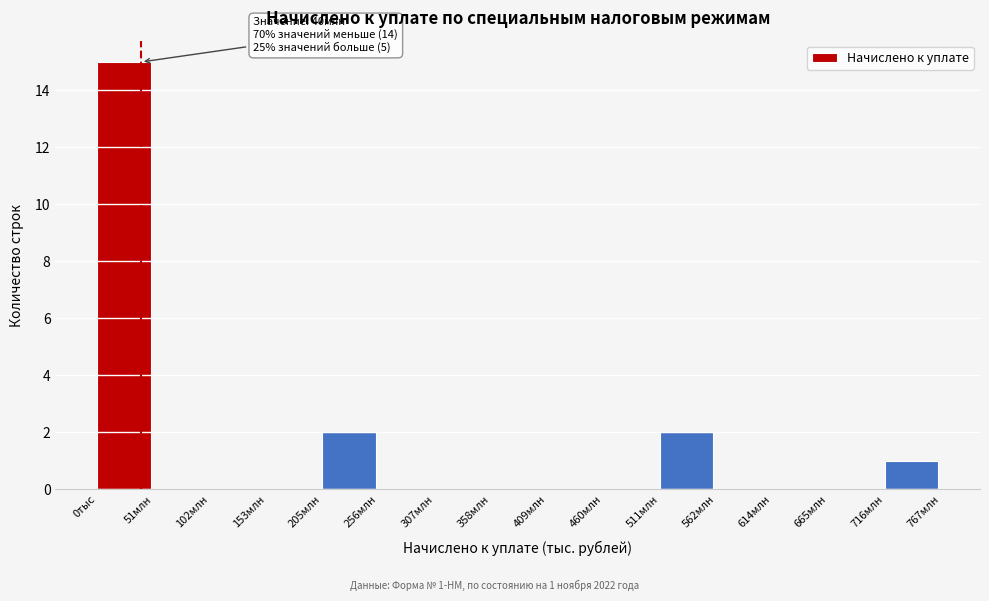

Reading left to right, transcribe all the data shown in this chart.

0тыс=15	51млн=0	102млн=0	153млн=0	205млн=2	256млн=0	307млн=0	358млн=0	409млн=0	460млн=0	511млн=2	562млн=0	614млн=0	665млн=0	716млн=1